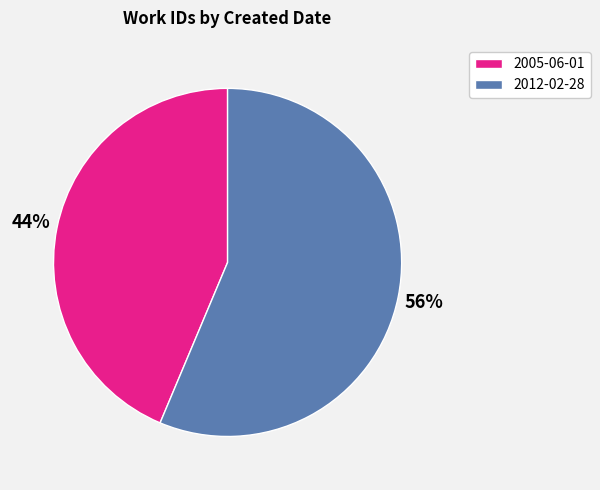

To the nearest percent, what is the combined percentage of 2005-06-01 and 2012-02-28?

100%